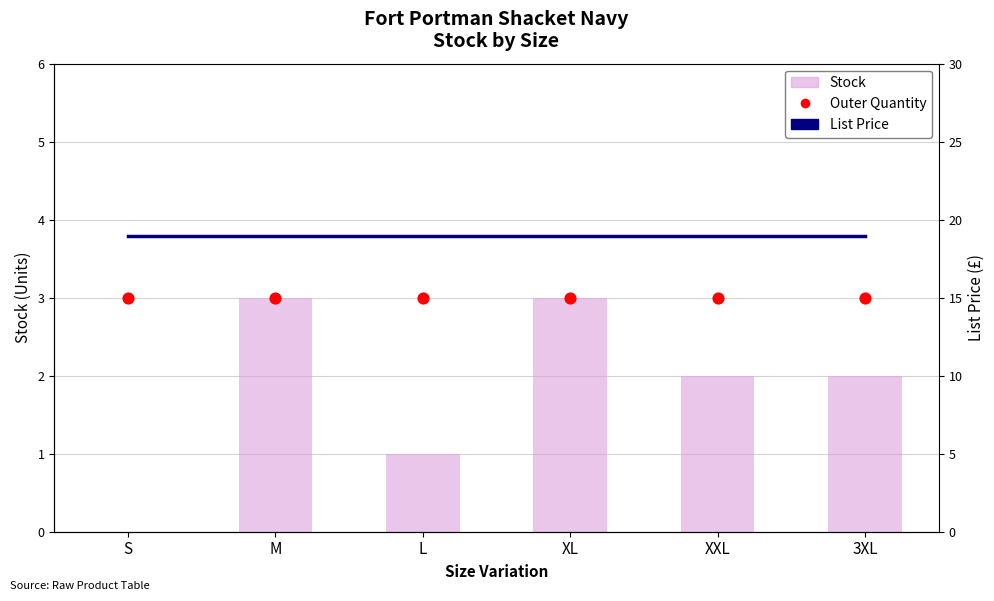

What is the total value across all series at M?

24.9